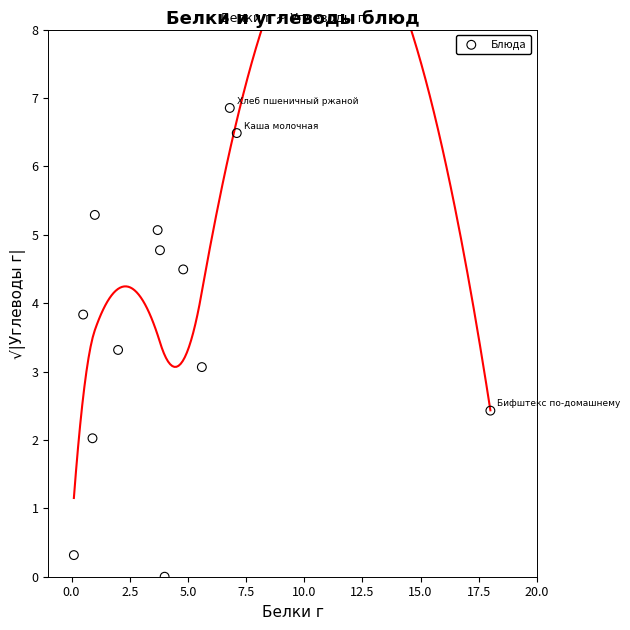

What is the range of Y values (max minus min)?

6.9